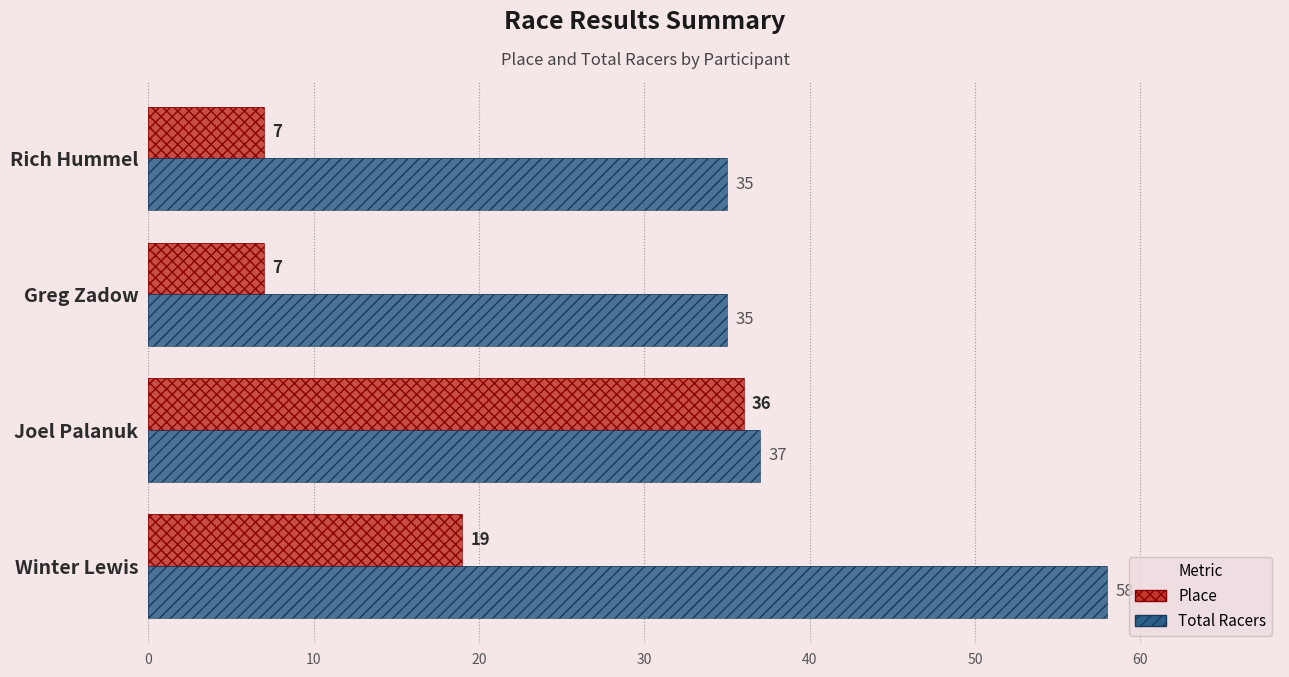

Which series changed the most between 10 and 20?

Place